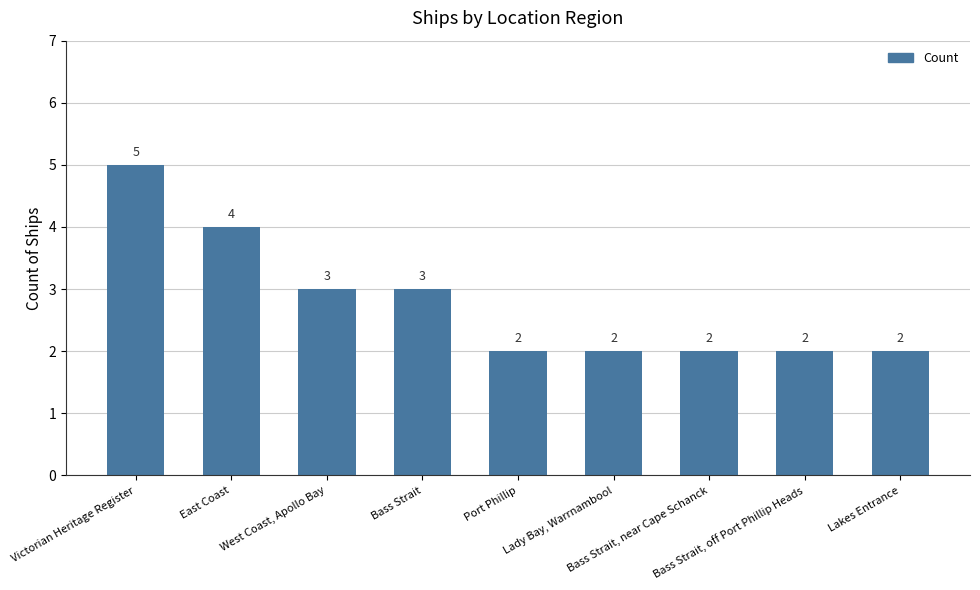

What is the maximum value shown in the chart?

5